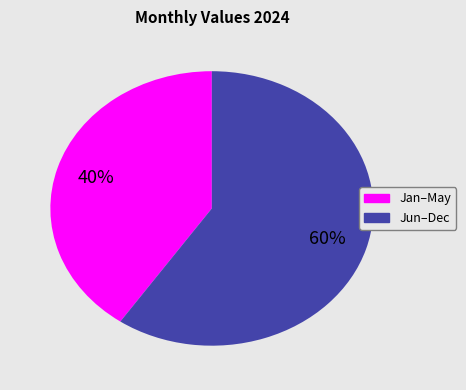

How many segments does this pie chart have?

2